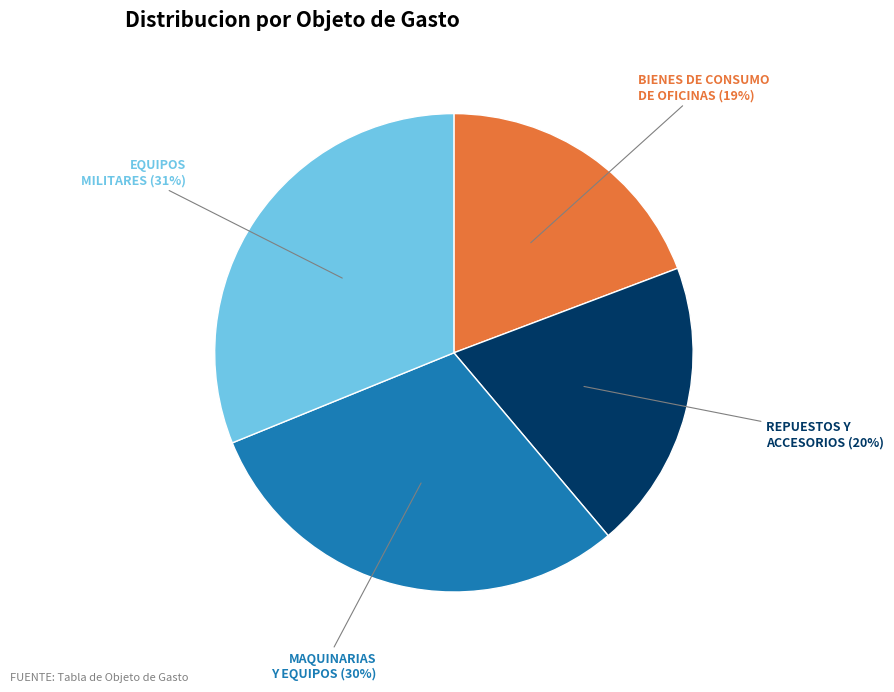

Is there a majority slice in this chart?

No